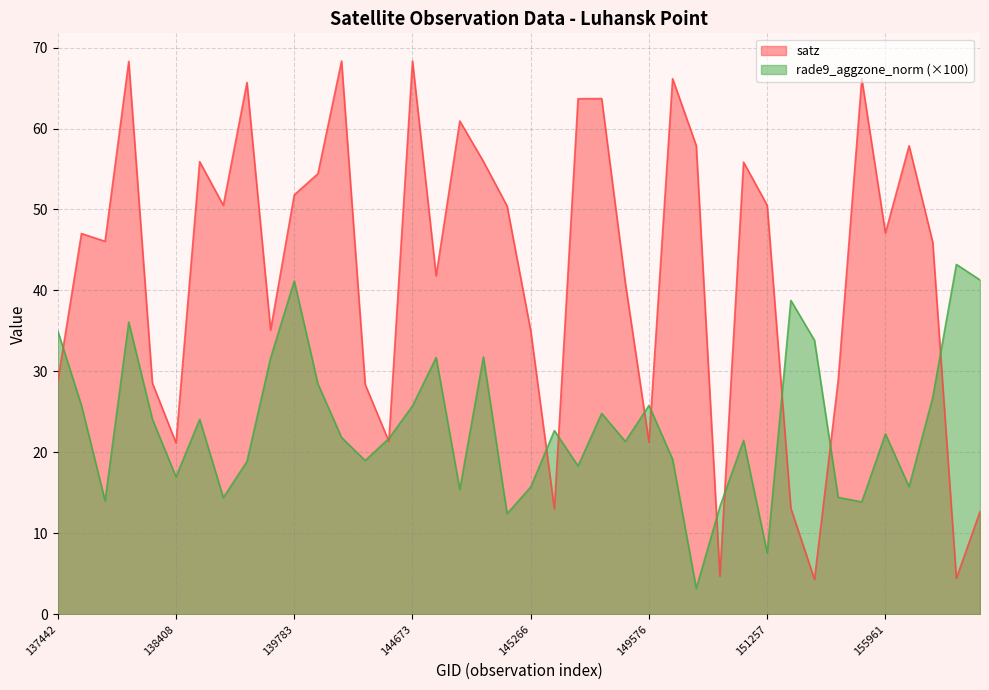

How many lines are shown in the chart?

2